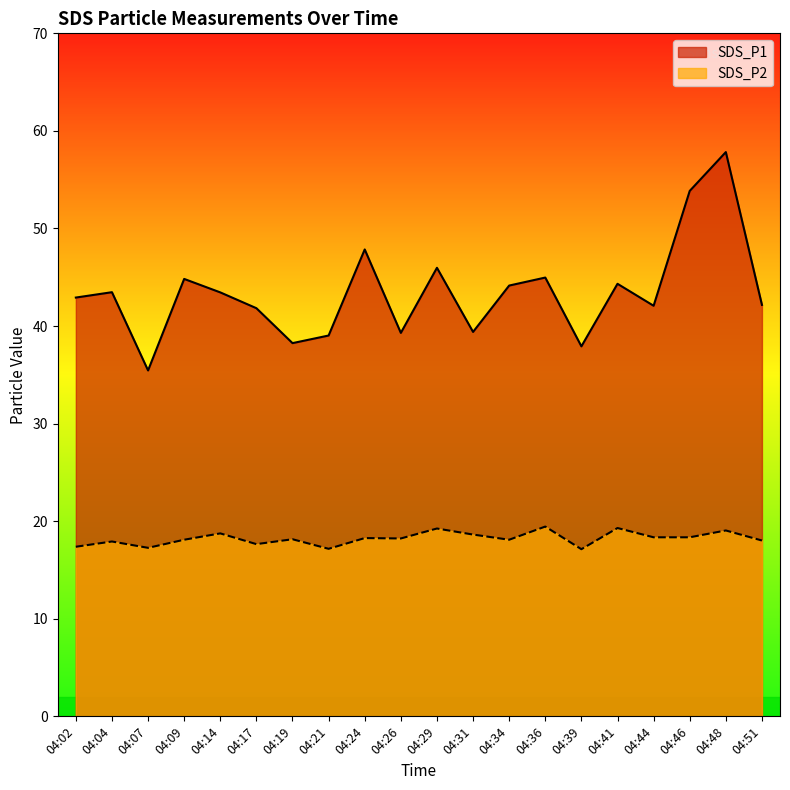

Which series has the largest total across all categories?

SDS_P1